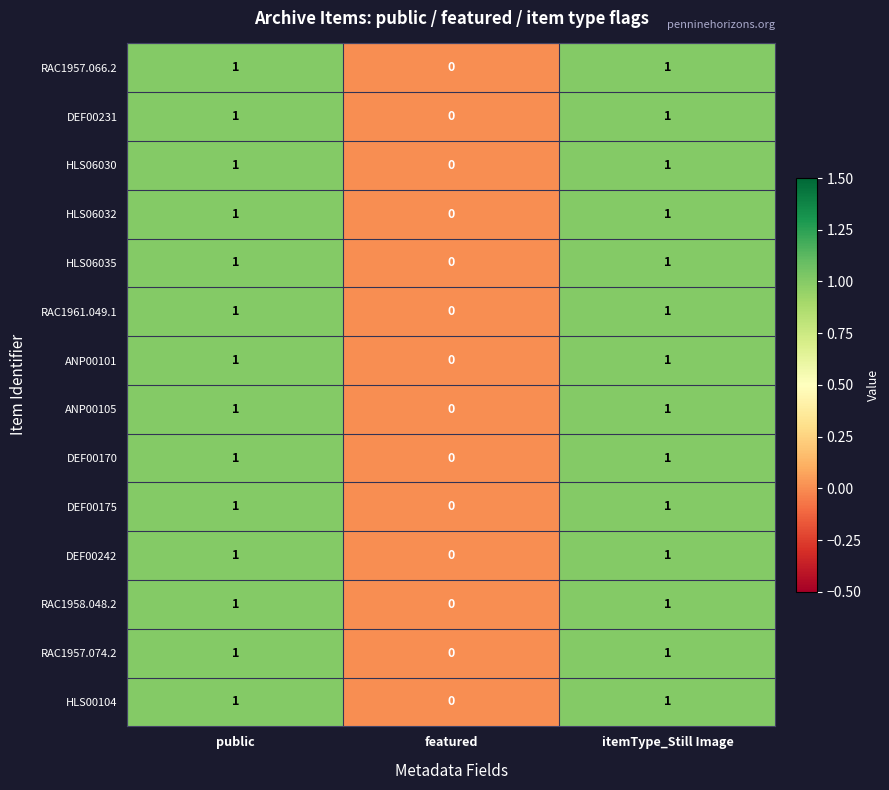

At which label is RAC1958.048.2 closest to 0?

featured